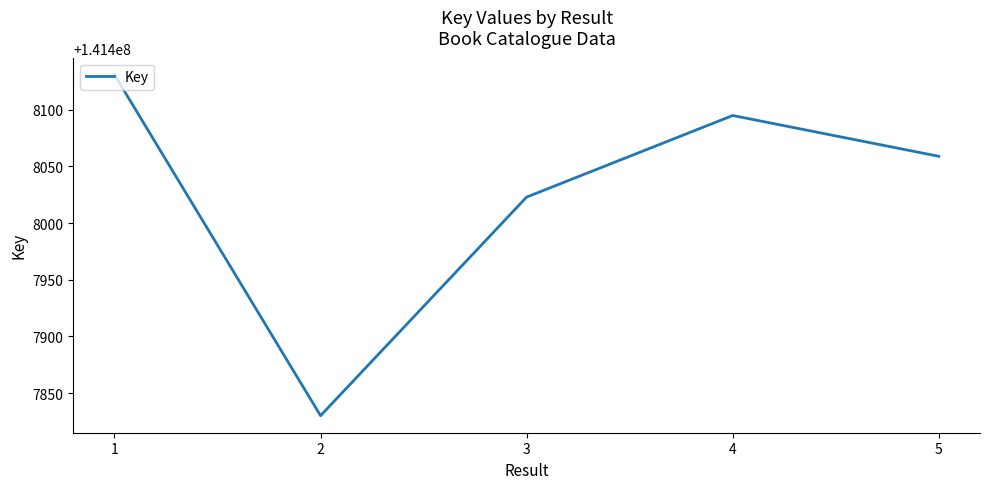

True or false: the data has more than 2 interior local peaks.

False